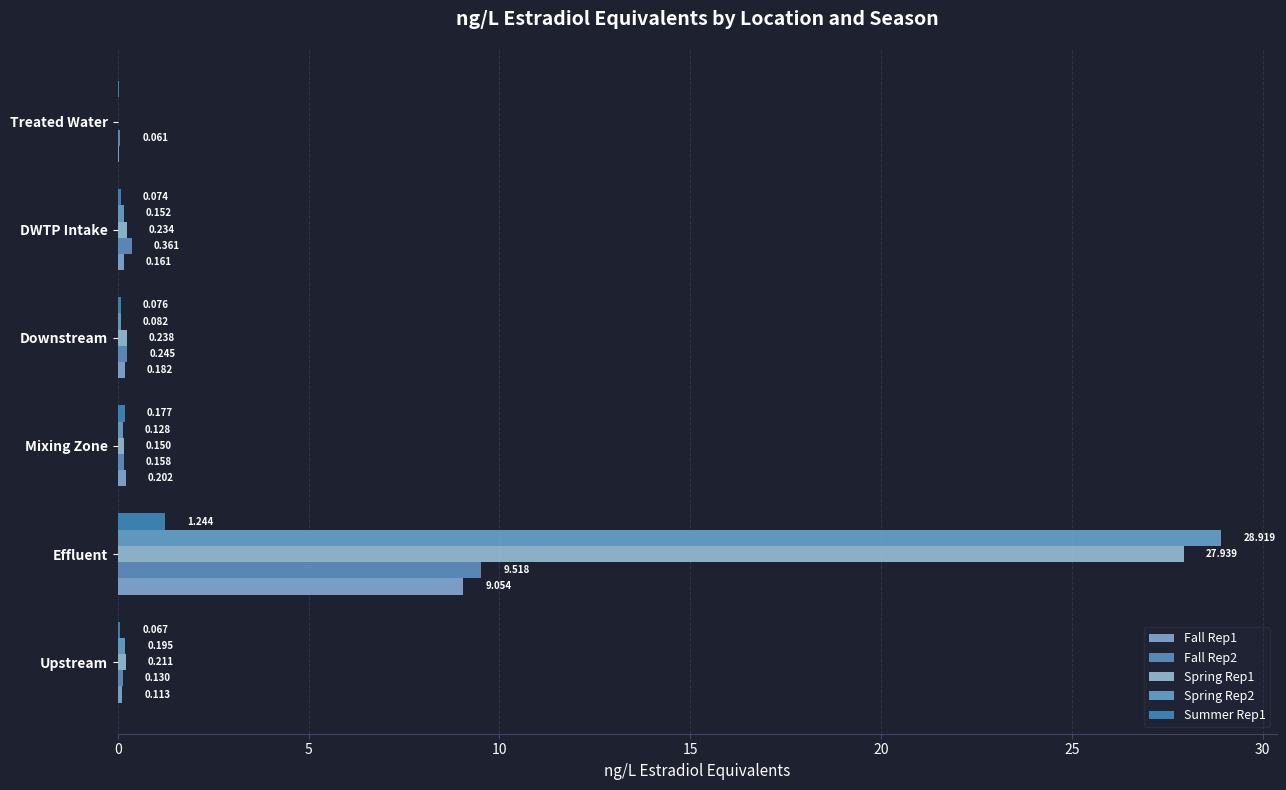

How many distinct data groups are displayed?

5